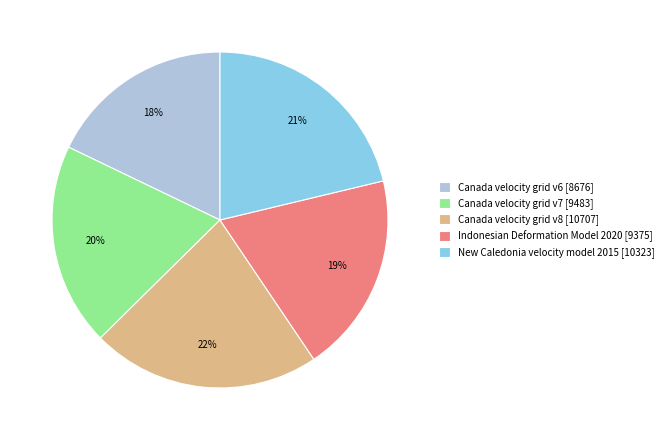

Is it true that Canada velocity grid v6 [8676] is 10% of the pie?

False